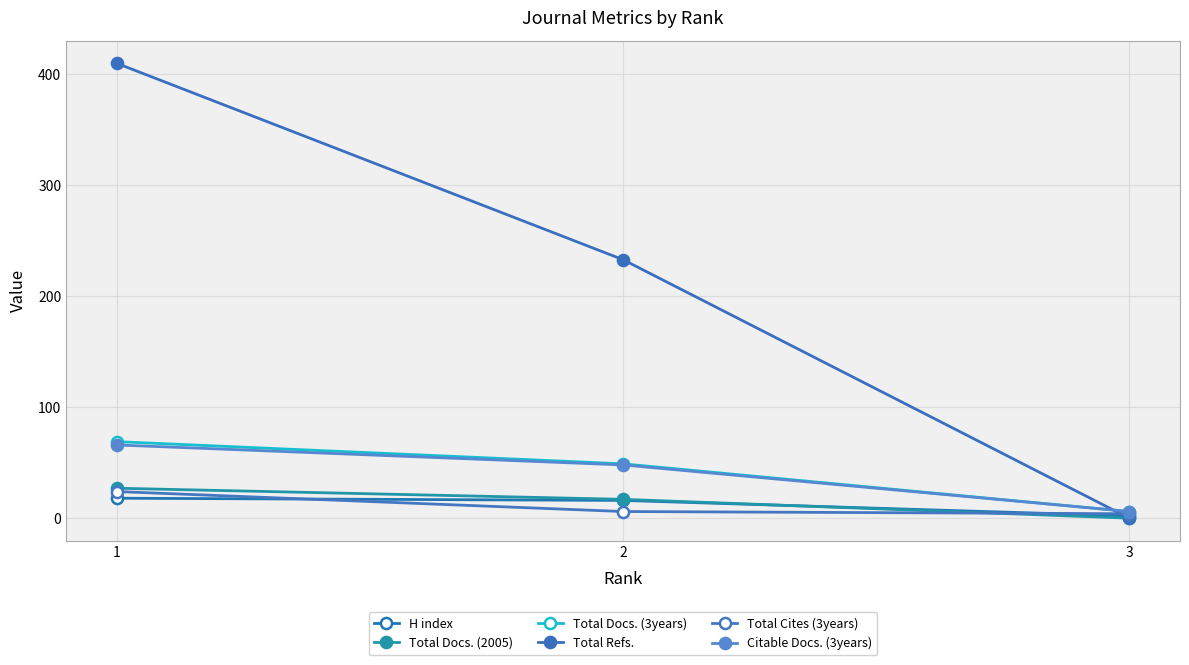

At which label does Total Docs. (3years) reach its peak?

1